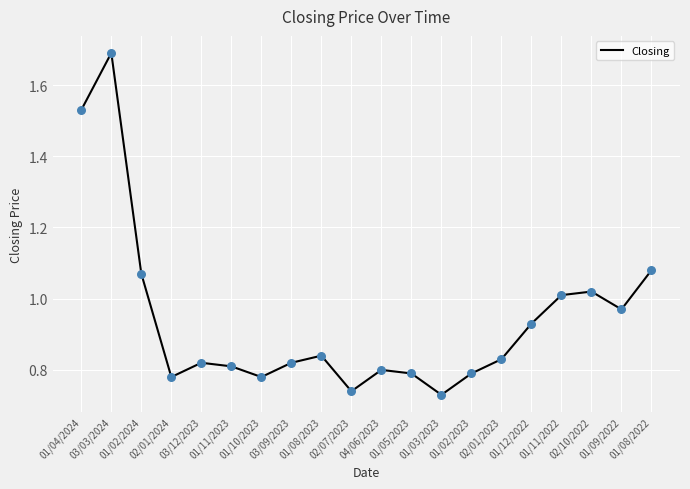

Which has a higher value, 01/04/2024 or 02/10/2022?

01/04/2024